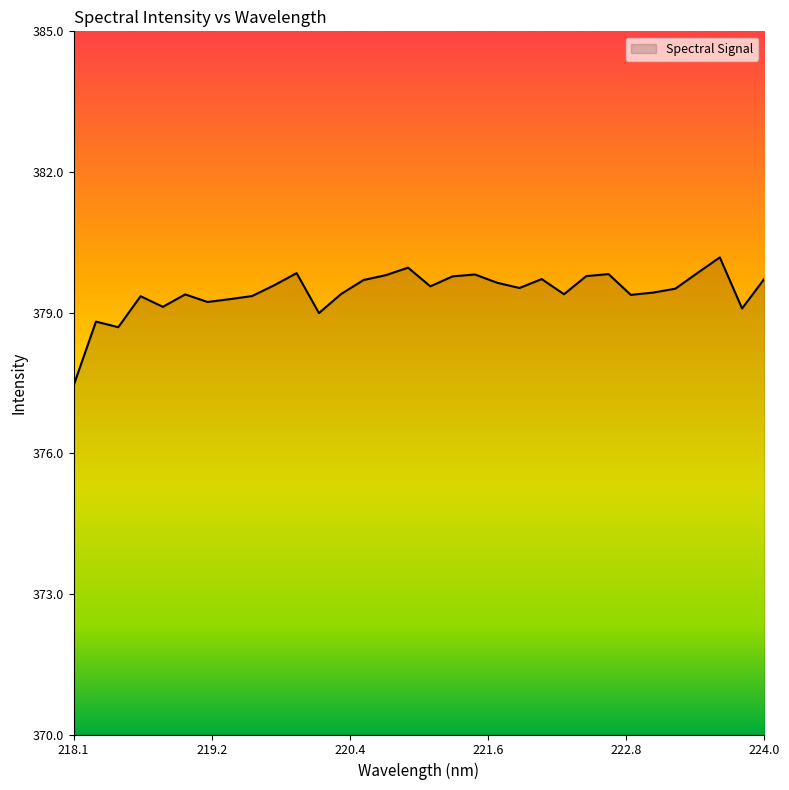

Does the chart have visible grid lines?

No